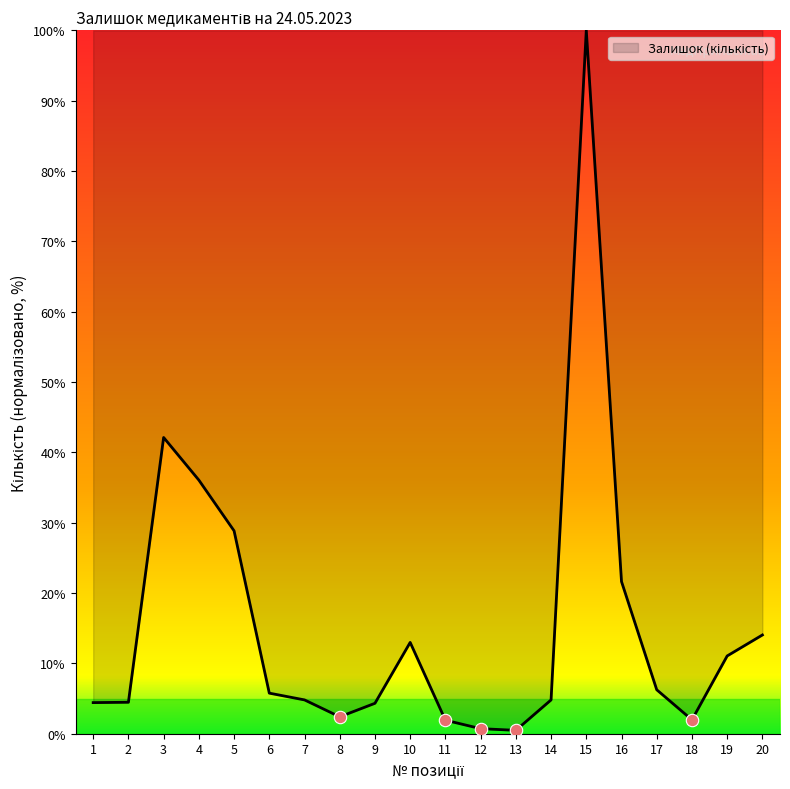

Approximately how many times larger is the value at 3 compared to 10?

3.2